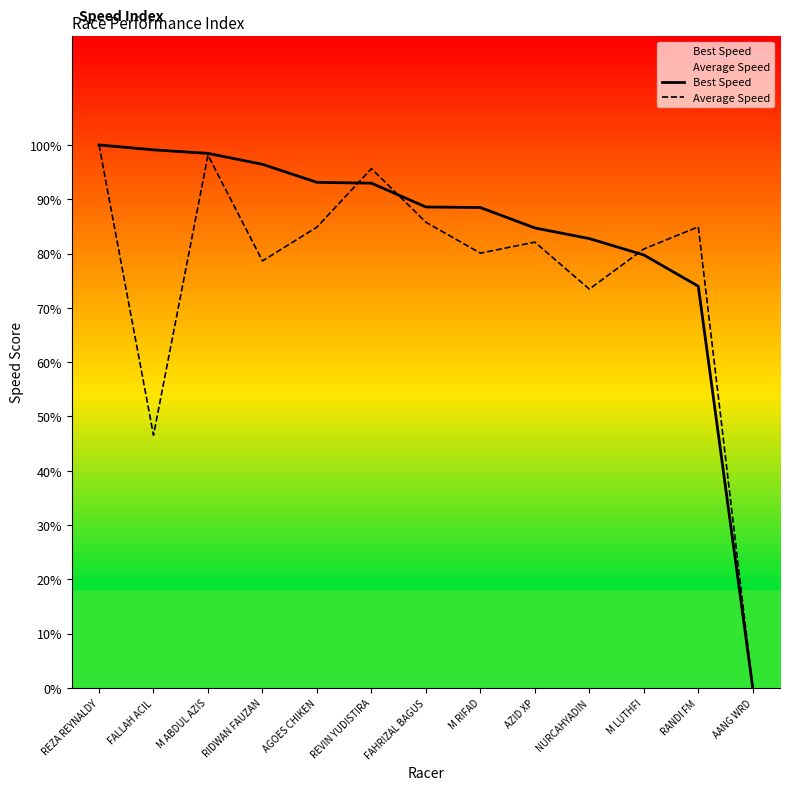

In Average Speed, how many points are higher than both neighbors (excluding endpoints)?

4